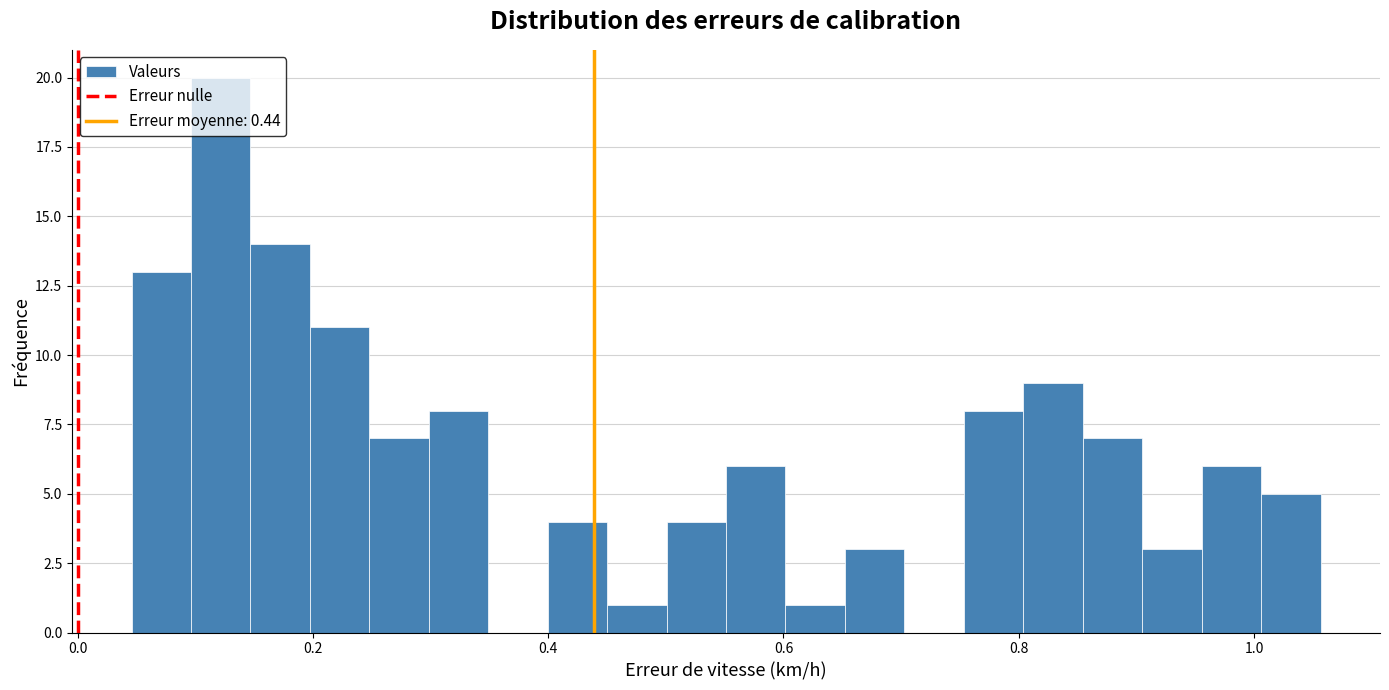

Read against the x-axis, roughly where is the centre of the tallest bar?

0.12